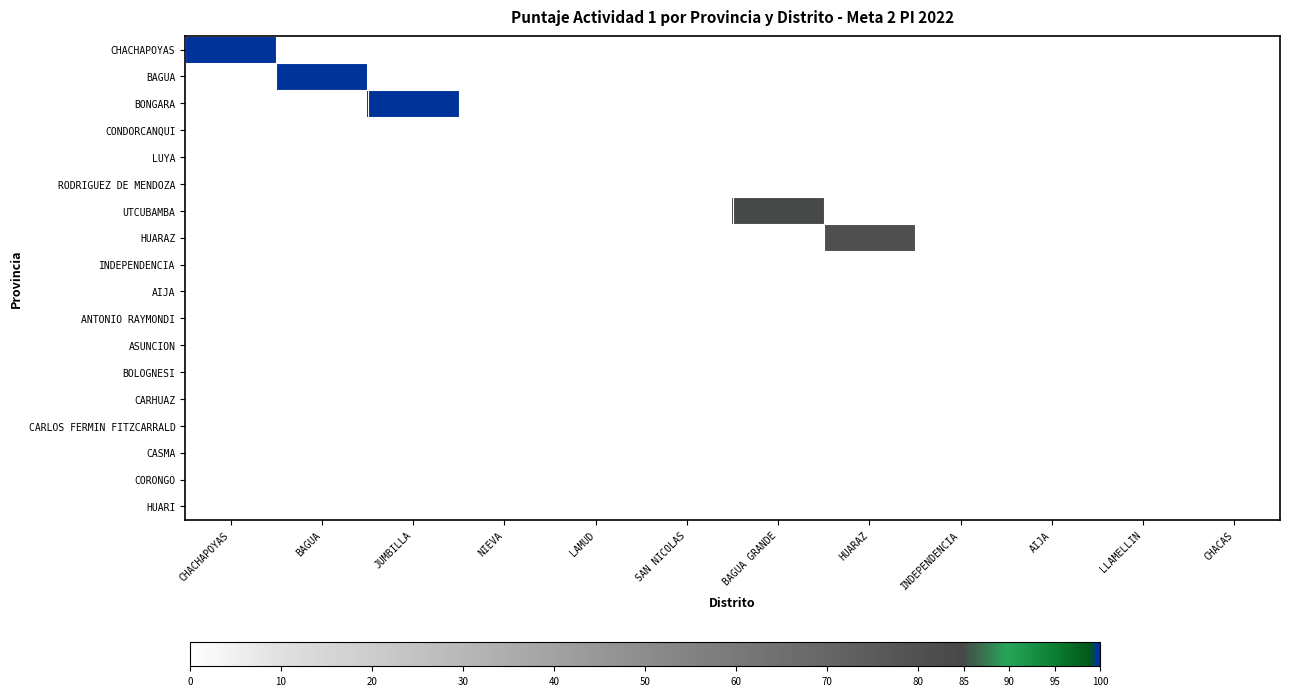

Reading left to right, list all the values displayed in this chart.

CHACHAPOYAS: CHACHAPOYAS=100	BAGUA=0	JUMBILLA=0	NIEVA=0	LAMUD=0	SAN NICOLAS=0	BAGUA GRANDE=0	HUARAZ=0	INDEPENDENCIA=0	AIJA=0	LLAMELLIN=0	CHACAS=0
BAGUA: CHACHAPOYAS=0	BAGUA=100	JUMBILLA=0	NIEVA=0	LAMUD=0	SAN NICOLAS=0	BAGUA GRANDE=0	HUARAZ=0	INDEPENDENCIA=0	AIJA=0	LLAMELLIN=0	CHACAS=0
BONGARA: CHACHAPOYAS=0	BAGUA=0	JUMBILLA=100	NIEVA=0	LAMUD=0	SAN NICOLAS=0	BAGUA GRANDE=0	HUARAZ=0	INDEPENDENCIA=0	AIJA=0	LLAMELLIN=0	CHACAS=0
CONDORCANQUI: CHACHAPOYAS=0	BAGUA=0	JUMBILLA=0	NIEVA=0	LAMUD=0	SAN NICOLAS=0	BAGUA GRANDE=0	HUARAZ=0	INDEPENDENCIA=0	AIJA=0	LLAMELLIN=0	CHACAS=0
LUYA: CHACHAPOYAS=0	BAGUA=0	JUMBILLA=0	NIEVA=0	LAMUD=0	SAN NICOLAS=0	BAGUA GRANDE=0	HUARAZ=0	INDEPENDENCIA=0	AIJA=0	LLAMELLIN=0	CHACAS=0
RODRIGUEZ DE MENDOZA: CHACHAPOYAS=0	BAGUA=0	JUMBILLA=0	NIEVA=0	LAMUD=0	SAN NICOLAS=0	BAGUA GRANDE=0	HUARAZ=0	INDEPENDENCIA=0	AIJA=0	LLAMELLIN=0	CHACAS=0
UTCUBAMBA: CHACHAPOYAS=0	BAGUA=0	JUMBILLA=0	NIEVA=0	LAMUD=0	SAN NICOLAS=0	BAGUA GRANDE=85	HUARAZ=0	INDEPENDENCIA=0	AIJA=0	LLAMELLIN=0	CHACAS=0
HUARAZ: CHACHAPOYAS=0	BAGUA=0	JUMBILLA=0	NIEVA=0	LAMUD=0	SAN NICOLAS=0	BAGUA GRANDE=0	HUARAZ=81	INDEPENDENCIA=0	AIJA=0	LLAMELLIN=0	CHACAS=0
INDEPENDENCIA: CHACHAPOYAS=0	BAGUA=0	JUMBILLA=0	NIEVA=0	LAMUD=0	SAN NICOLAS=0	BAGUA GRANDE=0	HUARAZ=0	INDEPENDENCIA=0	AIJA=0	LLAMELLIN=0	CHACAS=0
AIJA: CHACHAPOYAS=0	BAGUA=0	JUMBILLA=0	NIEVA=0	LAMUD=0	SAN NICOLAS=0	BAGUA GRANDE=0	HUARAZ=0	INDEPENDENCIA=0	AIJA=0	LLAMELLIN=0	CHACAS=0
ANTONIO RAYMONDI: CHACHAPOYAS=0	BAGUA=0	JUMBILLA=0	NIEVA=0	LAMUD=0	SAN NICOLAS=0	BAGUA GRANDE=0	HUARAZ=0	INDEPENDENCIA=0	AIJA=0	LLAMELLIN=0	CHACAS=0
ASUNCION: CHACHAPOYAS=0	BAGUA=0	JUMBILLA=0	NIEVA=0	LAMUD=0	SAN NICOLAS=0	BAGUA GRANDE=0	HUARAZ=0	INDEPENDENCIA=0	AIJA=0	LLAMELLIN=0	CHACAS=0
BOLOGNESI: CHACHAPOYAS=0	BAGUA=0	JUMBILLA=0	NIEVA=0	LAMUD=0	SAN NICOLAS=0	BAGUA GRANDE=0	HUARAZ=0	INDEPENDENCIA=0	AIJA=0	LLAMELLIN=0	CHACAS=0
CARHUAZ: CHACHAPOYAS=0	BAGUA=0	JUMBILLA=0	NIEVA=0	LAMUD=0	SAN NICOLAS=0	BAGUA GRANDE=0	HUARAZ=0	INDEPENDENCIA=0	AIJA=0	LLAMELLIN=0	CHACAS=0
CARLOS FERMIN FITZCARRALD: CHACHAPOYAS=0	BAGUA=0	JUMBILLA=0	NIEVA=0	LAMUD=0	SAN NICOLAS=0	BAGUA GRANDE=0	HUARAZ=0	INDEPENDENCIA=0	AIJA=0	LLAMELLIN=0	CHACAS=0
CASMA: CHACHAPOYAS=0	BAGUA=0	JUMBILLA=0	NIEVA=0	LAMUD=0	SAN NICOLAS=0	BAGUA GRANDE=0	HUARAZ=0	INDEPENDENCIA=0	AIJA=0	LLAMELLIN=0	CHACAS=0
CORONGO: CHACHAPOYAS=0	BAGUA=0	JUMBILLA=0	NIEVA=0	LAMUD=0	SAN NICOLAS=0	BAGUA GRANDE=0	HUARAZ=0	INDEPENDENCIA=0	AIJA=0	LLAMELLIN=0	CHACAS=0
HUARI: CHACHAPOYAS=0	BAGUA=0	JUMBILLA=0	NIEVA=0	LAMUD=0	SAN NICOLAS=0	BAGUA GRANDE=0	HUARAZ=0	INDEPENDENCIA=0	AIJA=0	LLAMELLIN=0	CHACAS=0